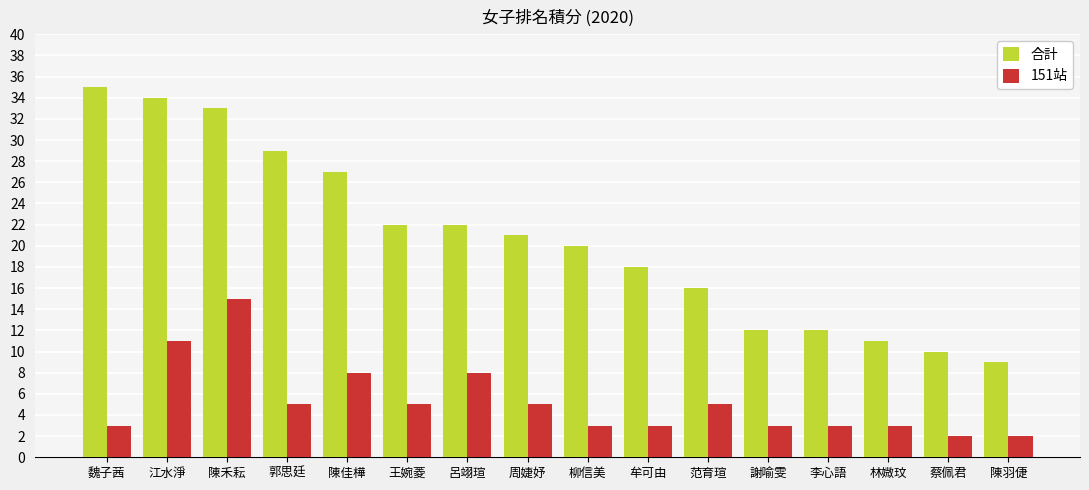

What is the lowest value of the 合計 series?

9